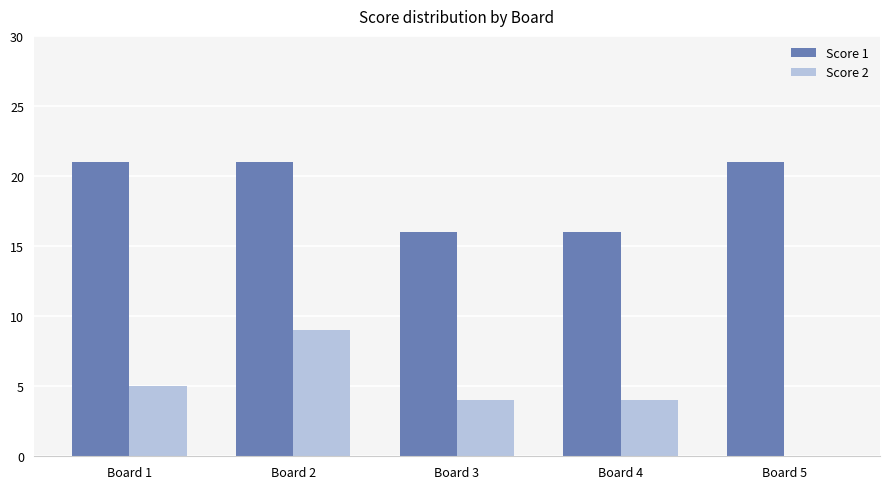

What are all the series names shown in the legend?

Score 1, Score 2